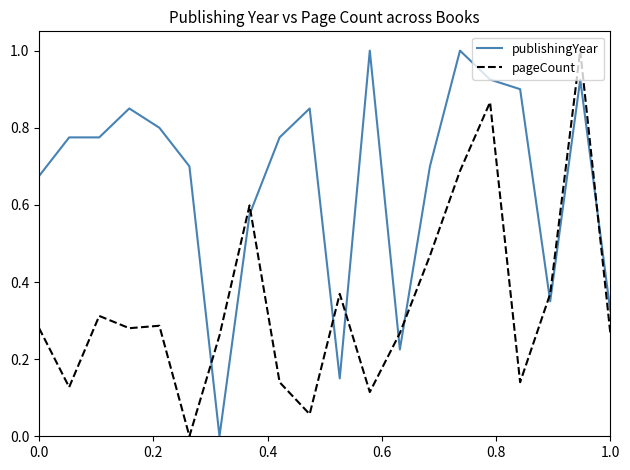

Which series has the largest total across all categories?

publishingYear